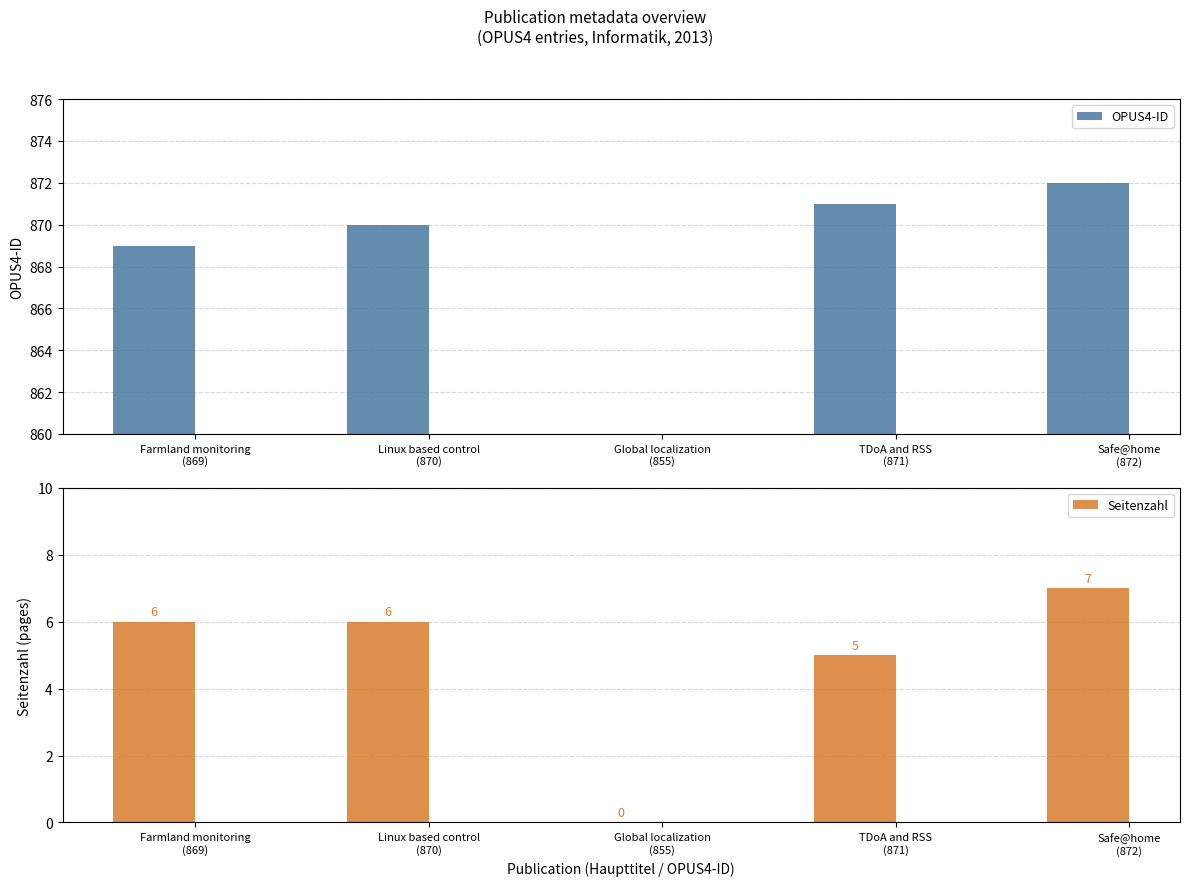

Rank the series at Farmland monitoring
(869) from highest to lowest value.

OPUS4-ID, Seitenzahl